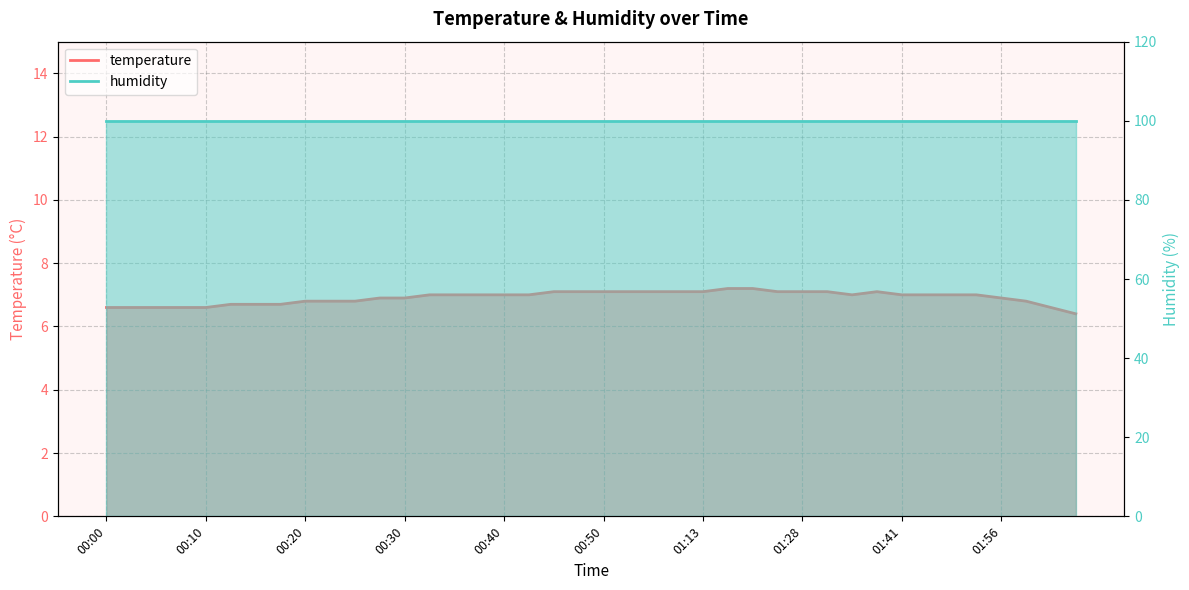

Where does the data first go above 7?

00:45